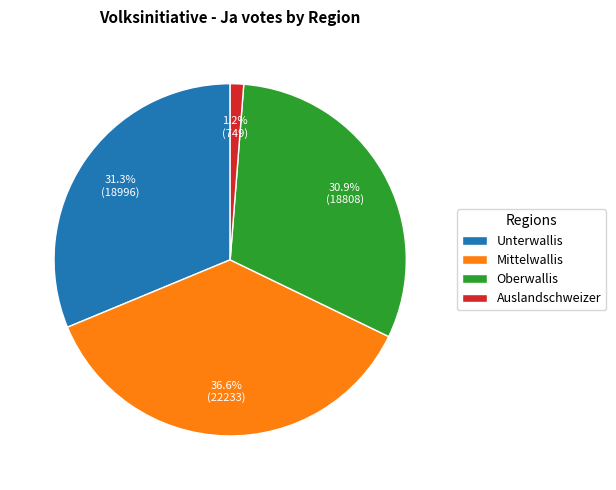

What percentage is the Auslandschweizer slice, to the nearest percent?

1%